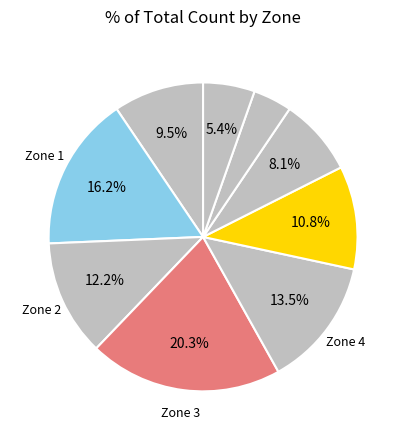

Which slice is the smallest?

7